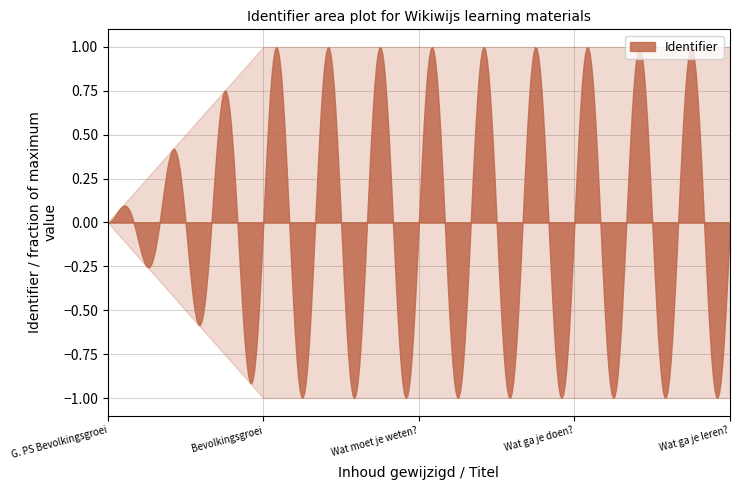

List the labels in order of value, smallest first.

G. PS Bevolkingsgroei, Bevolkingsgroei, Wat moet je weten?, Wat ga je doen?, Wat ga je leren?